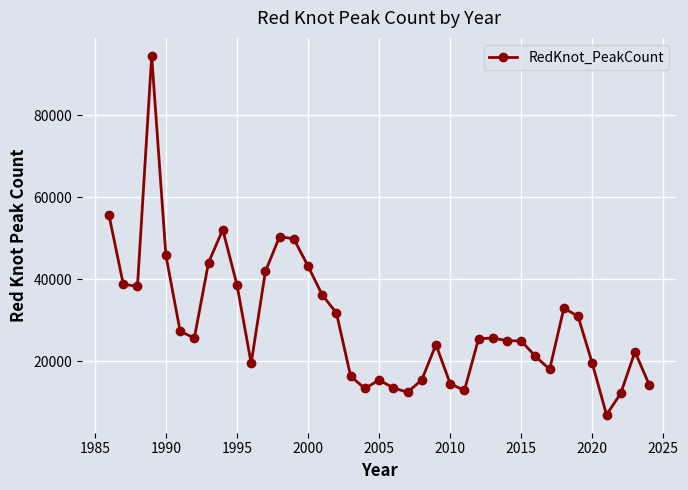

What is the smallest value displayed?

6880